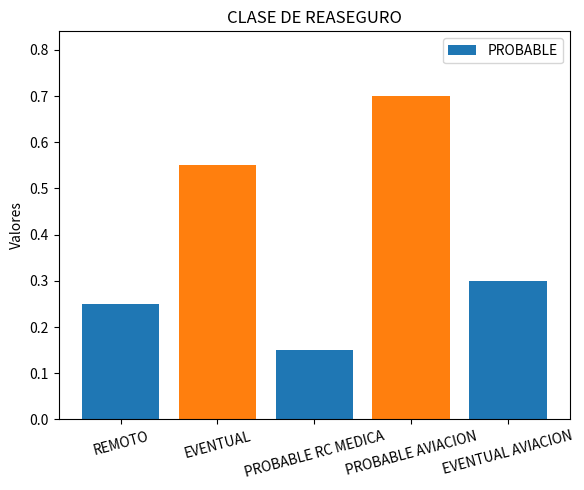

What is the greatest value displayed?

0.7